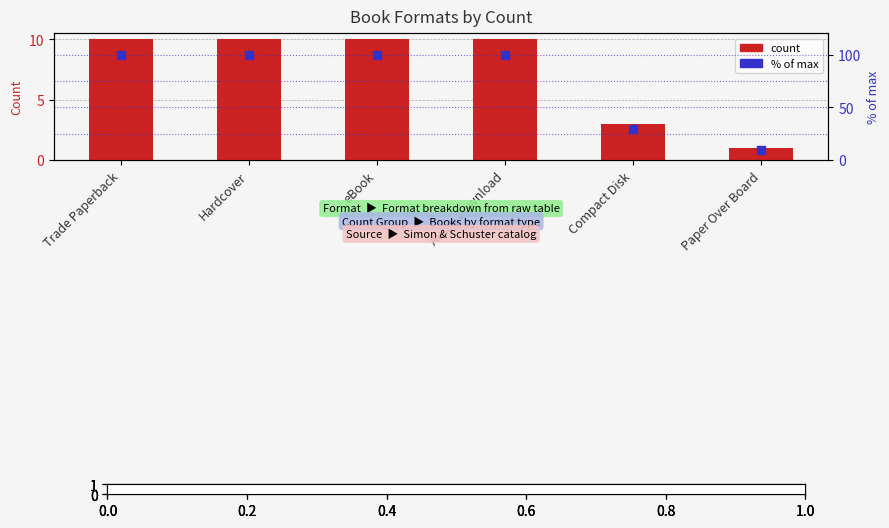

What is the total value across all series at Compact Disk?

33